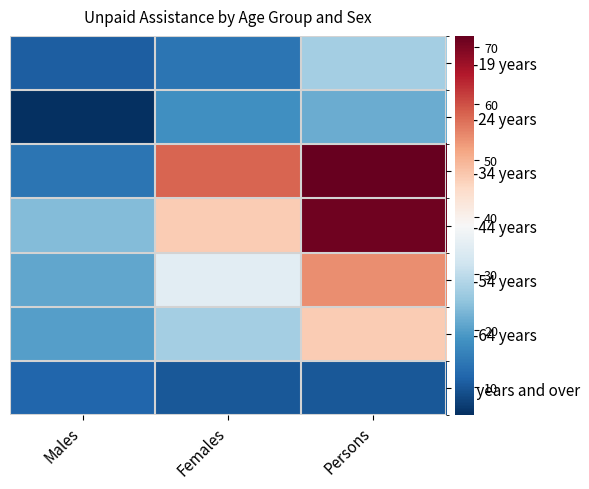

Reading right to left, list all the values displayed in this chart.

15-19 years: Persons=27	Females=14	Males=11
20-24 years: Persons=22	Females=18	Males=5
25-34 years: Persons=72	Females=58	Males=14
35-44 years: Persons=71	Females=47	Males=24
45-54 years: Persons=54	Females=35	Males=21
55-64 years: Persons=47	Females=27	Males=20
65 years and over: Persons=10	Females=10	Males=12